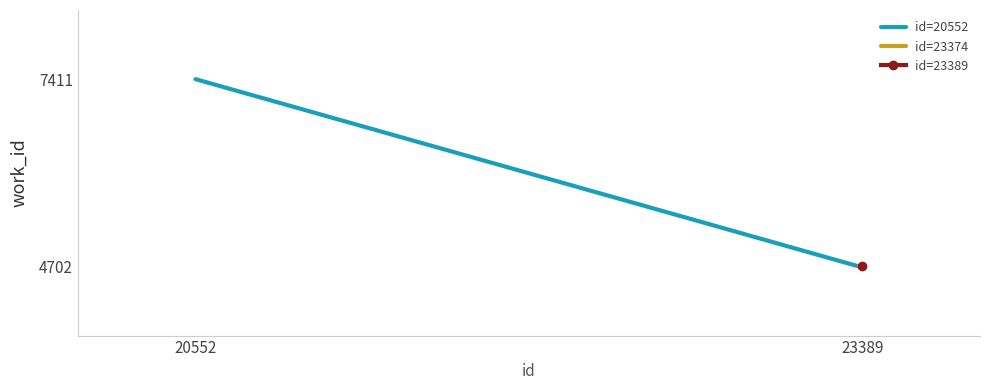

What value does the id=20552 series have at 20552?

7411